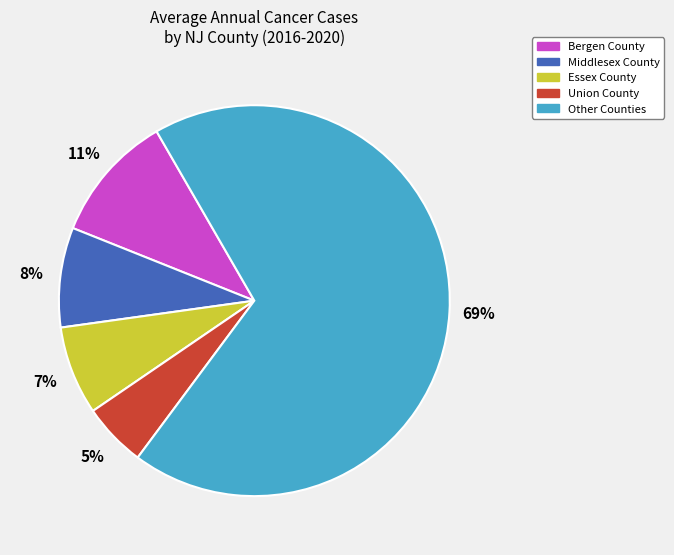

Do Other Counties and Bergen County together represent more than half of the pie?

Yes